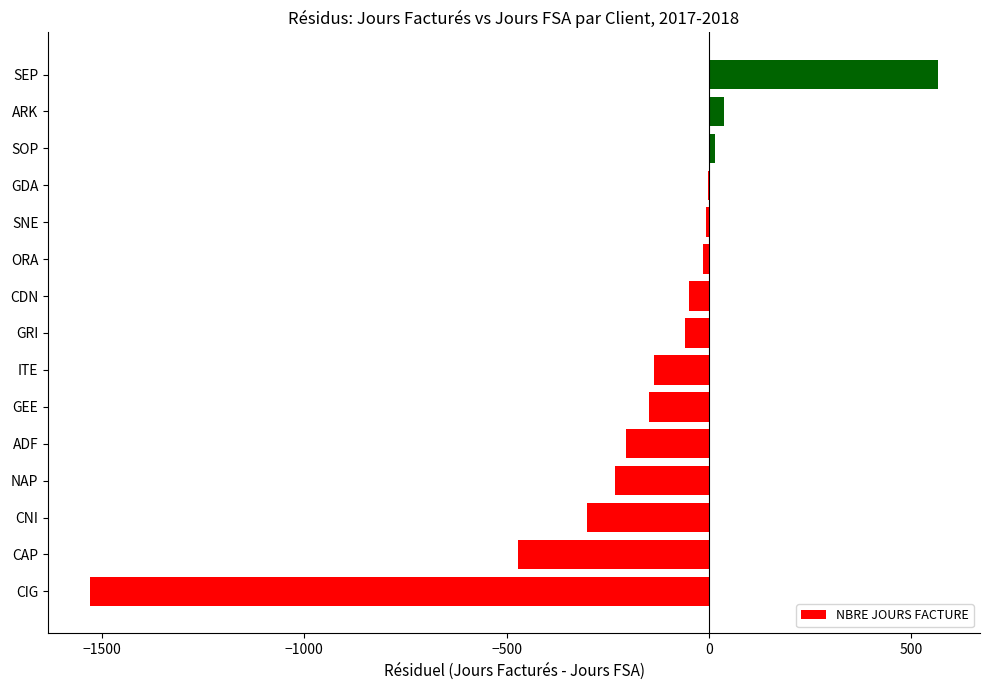

Read the value at CNI.

-300.7